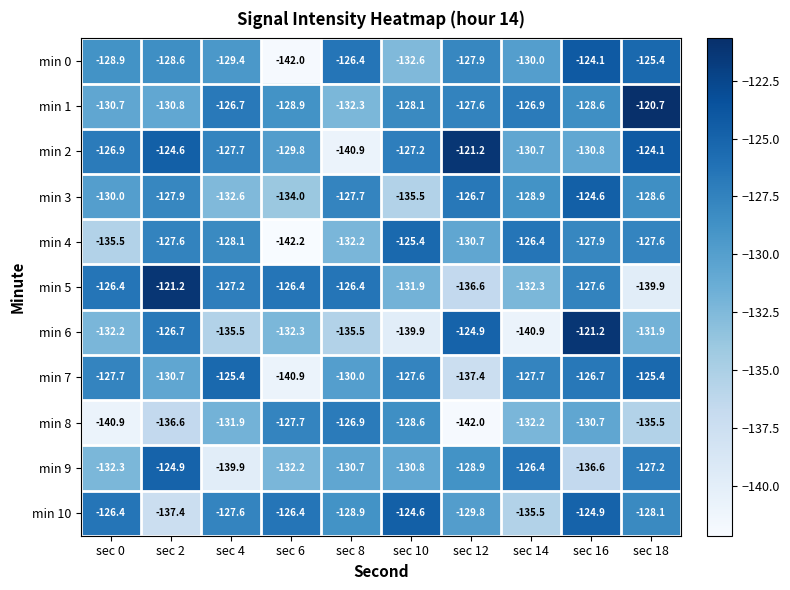

What is the minimum value shown in the chart?

-142.2